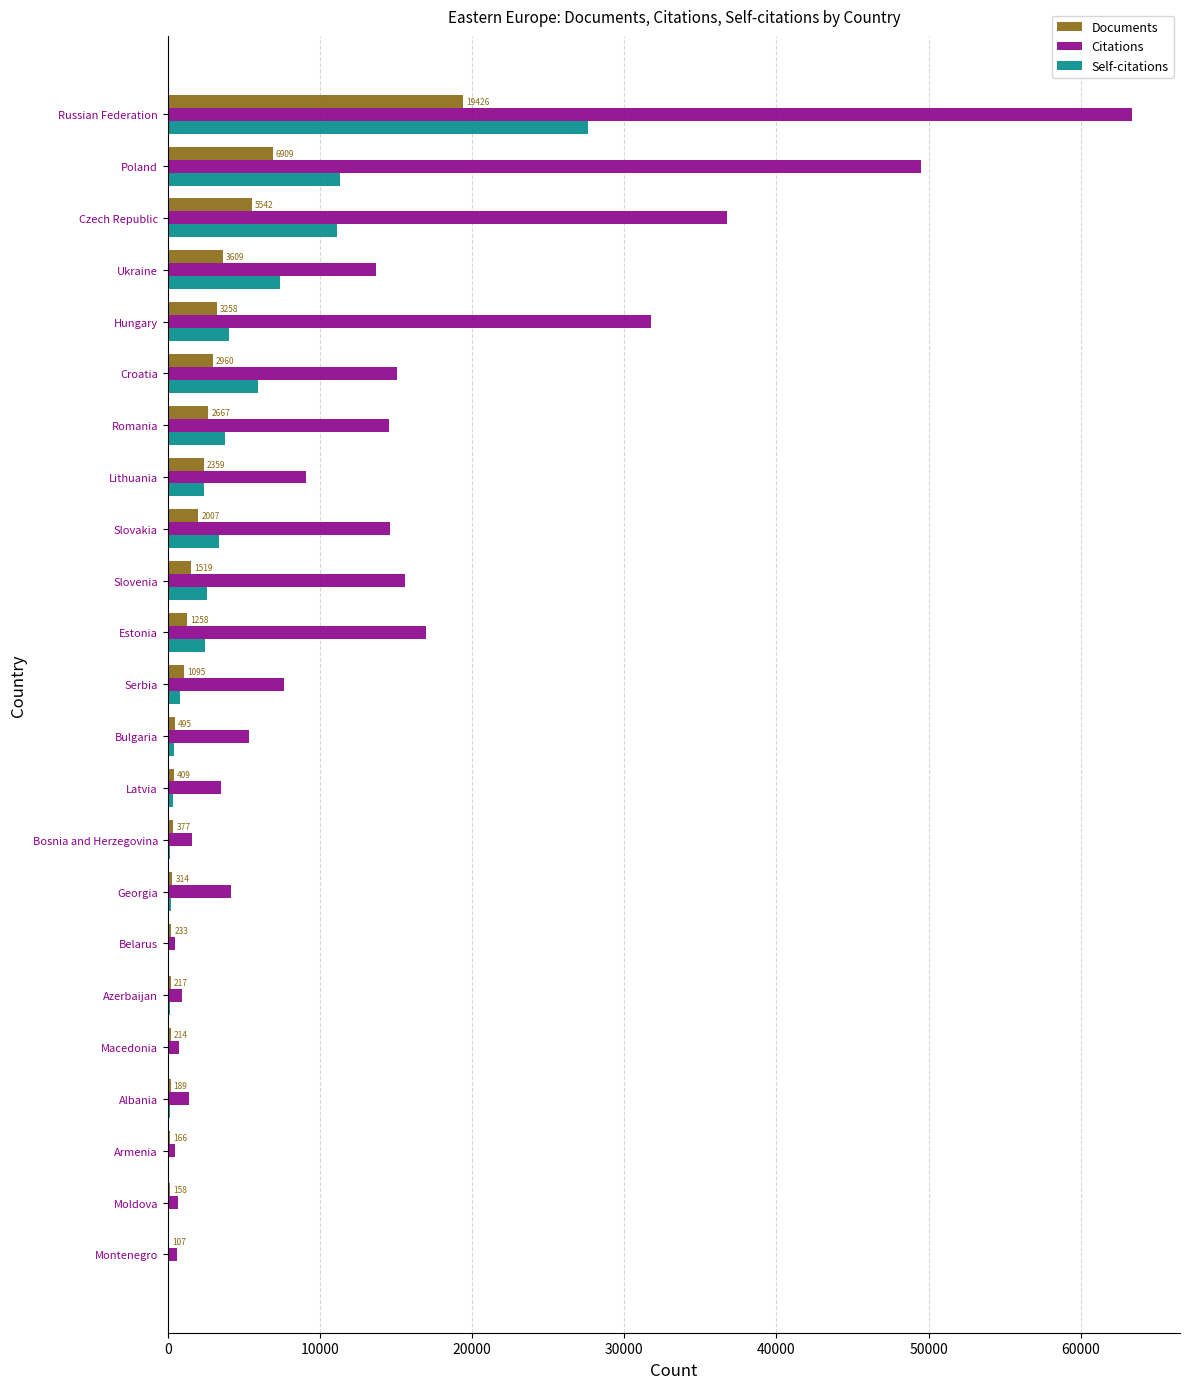

The Citations series shows 5360 at Bulgaria. True or false?

True